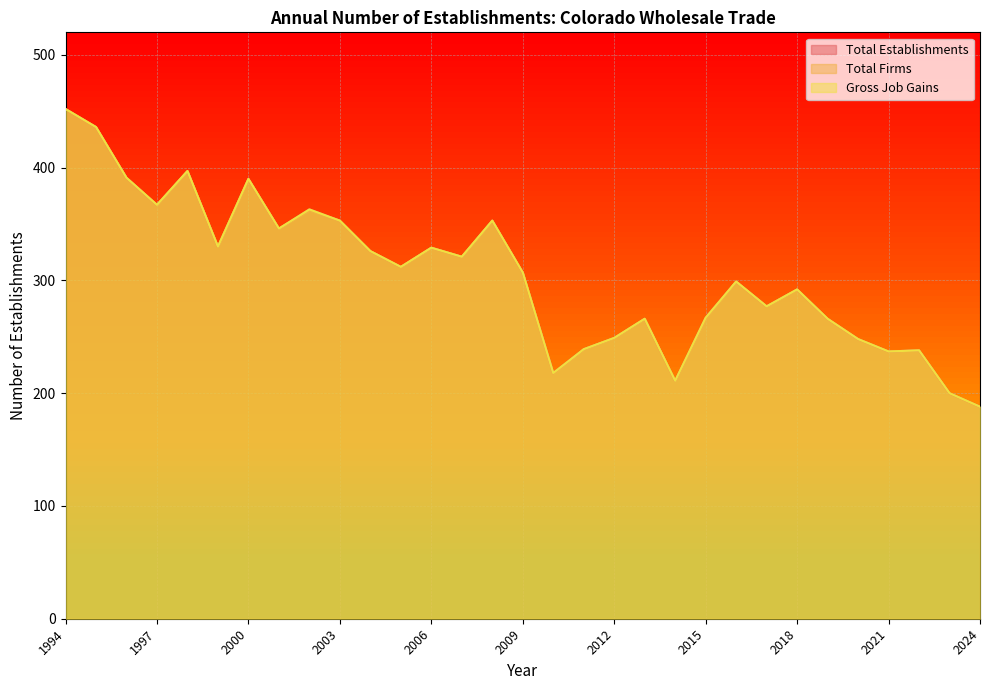

How many data points in Gross Job Gains are above 307?

15